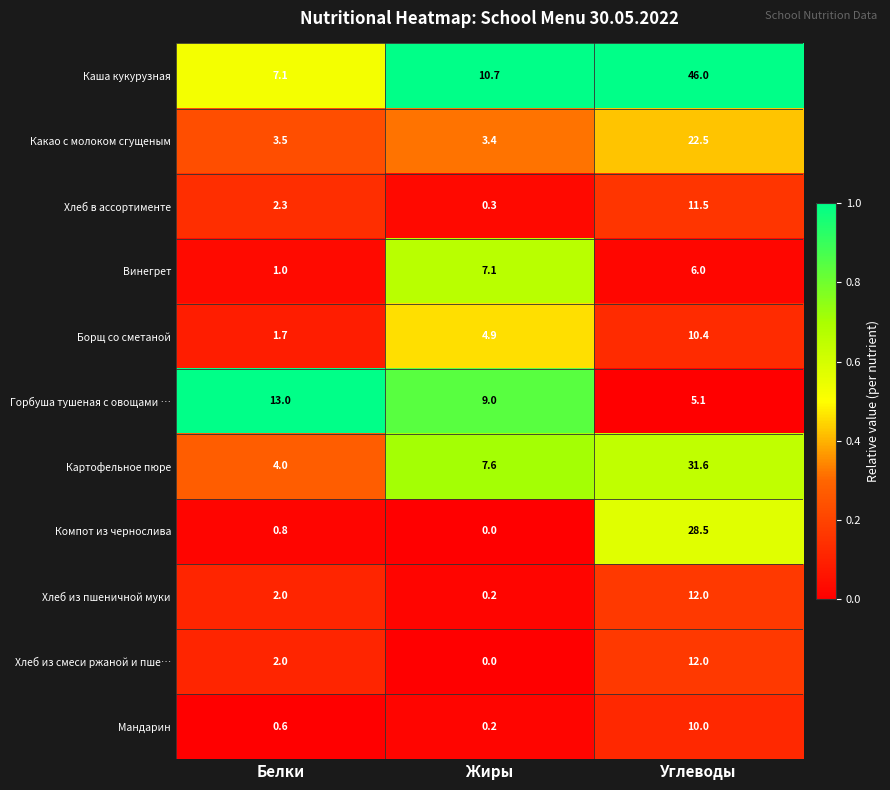

Between Белки and Углеводы, which series saw the biggest shift?

Каша кукурузная